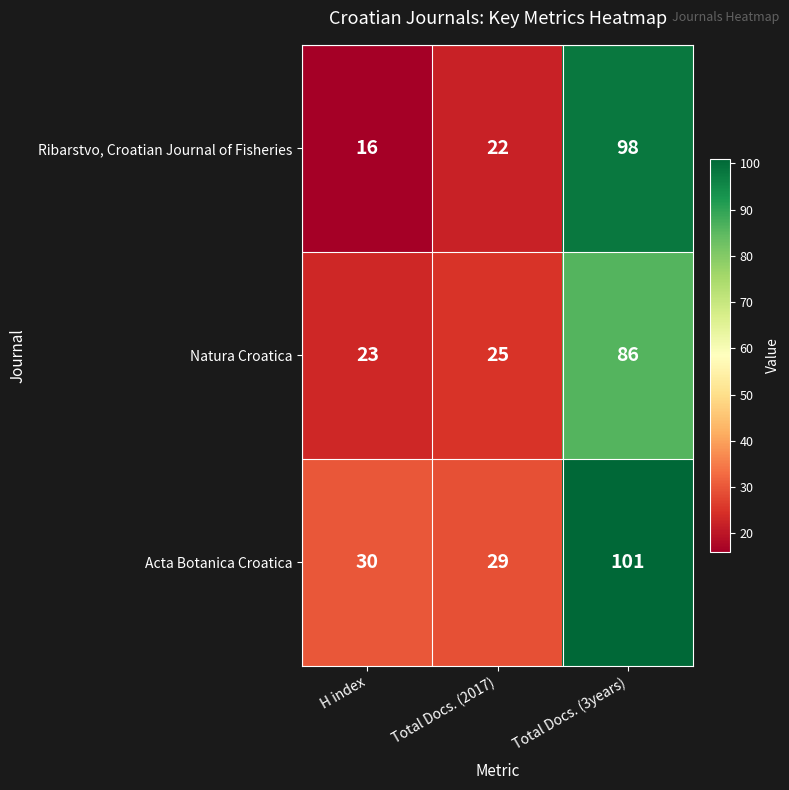

At how many categories does at least one series exceed 38?

1